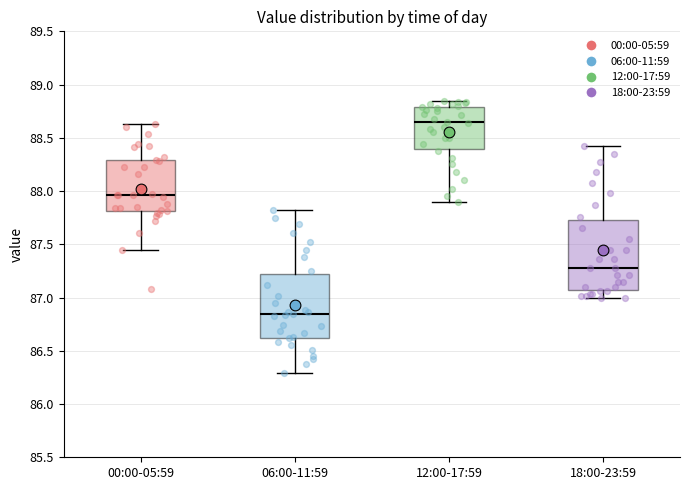

Where does the median line of the box for 18:00-23:59 sit on the y-axis? The values are not printed on the chart, so give them approximately, as read against the axis.

87.30